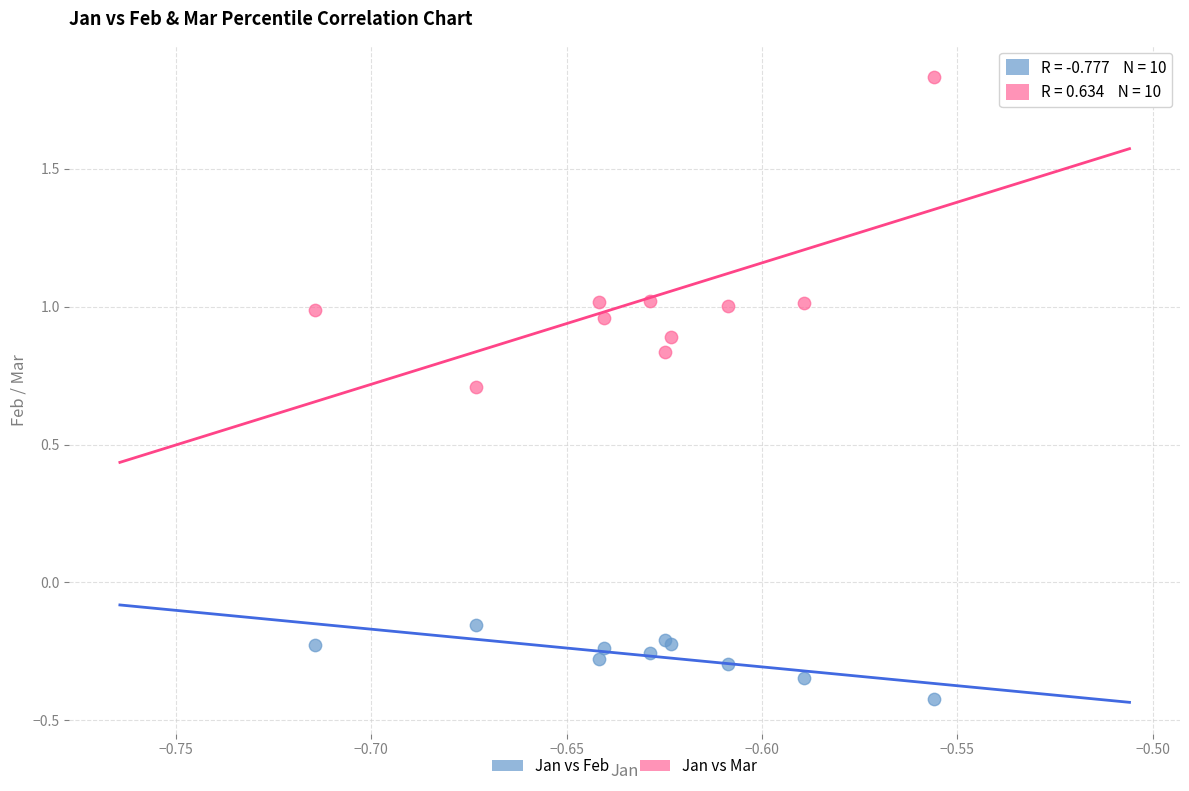

Which series contains the lowest Y value?

Jan vs Feb